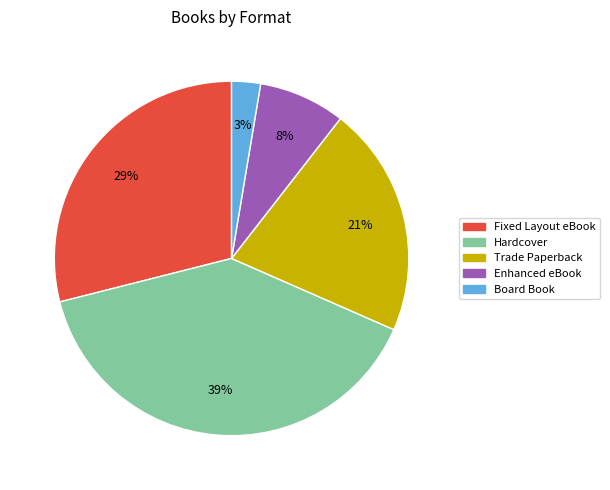

Is there any slice that represents more than half of the pie?

No